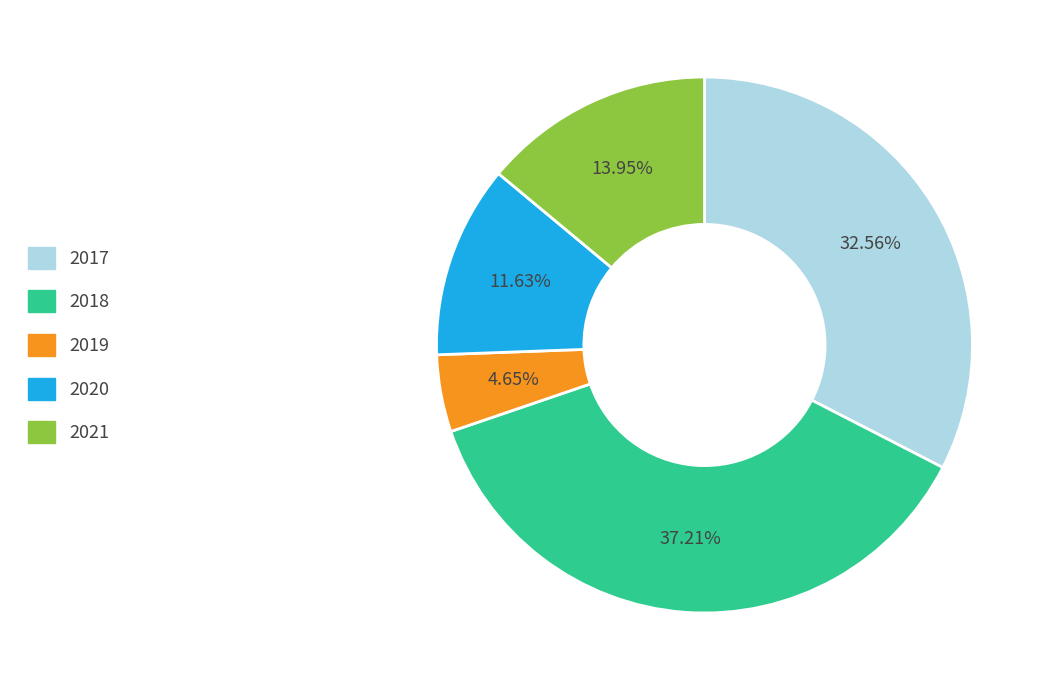

How much of the chart is everything except 2021?

86.0%